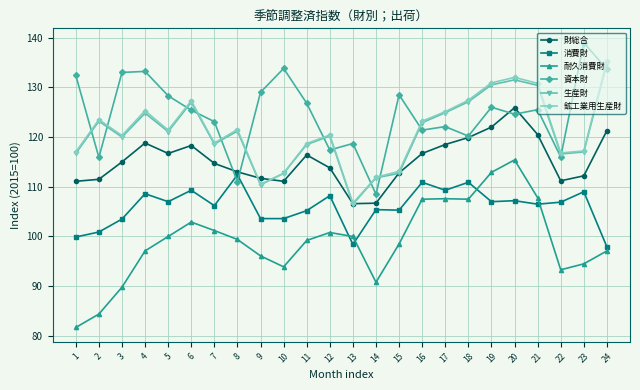

How many interior local peaks does the 鉱工業用生産財 series have?

6